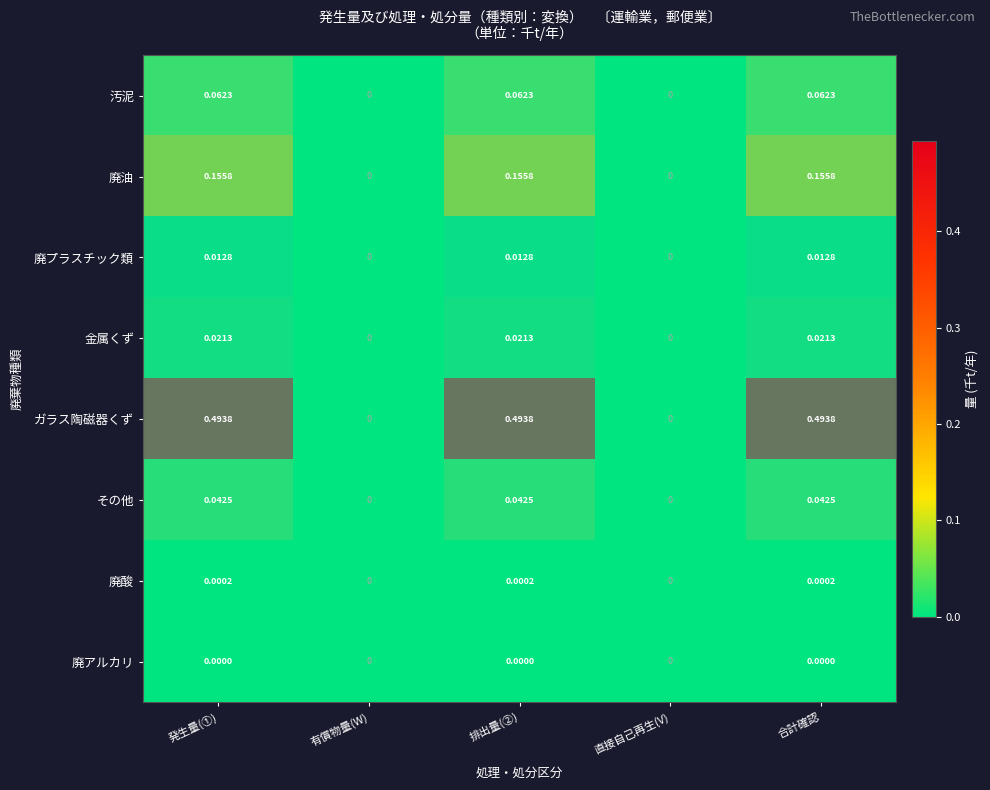

Is the value of 廃アルカリ at 有償物量(W) greater than the value of 廃酸 at 発生量(①)?

No